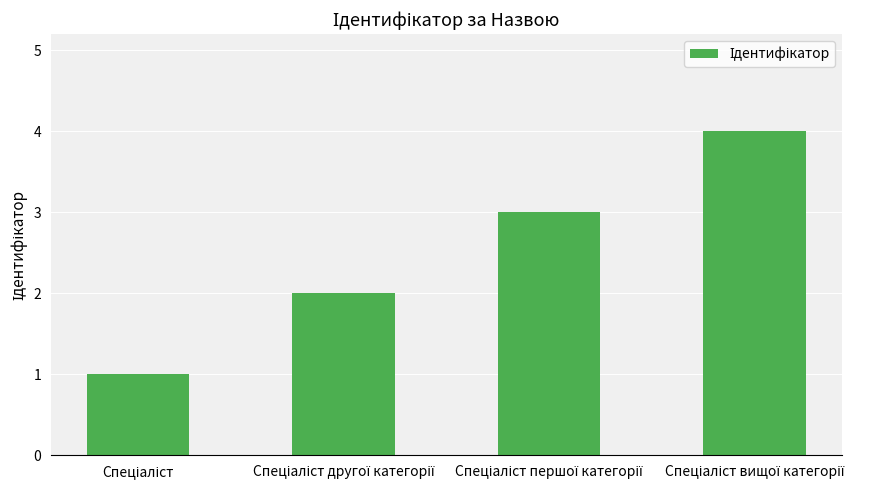

Count the values in the range 2 to 4.

3